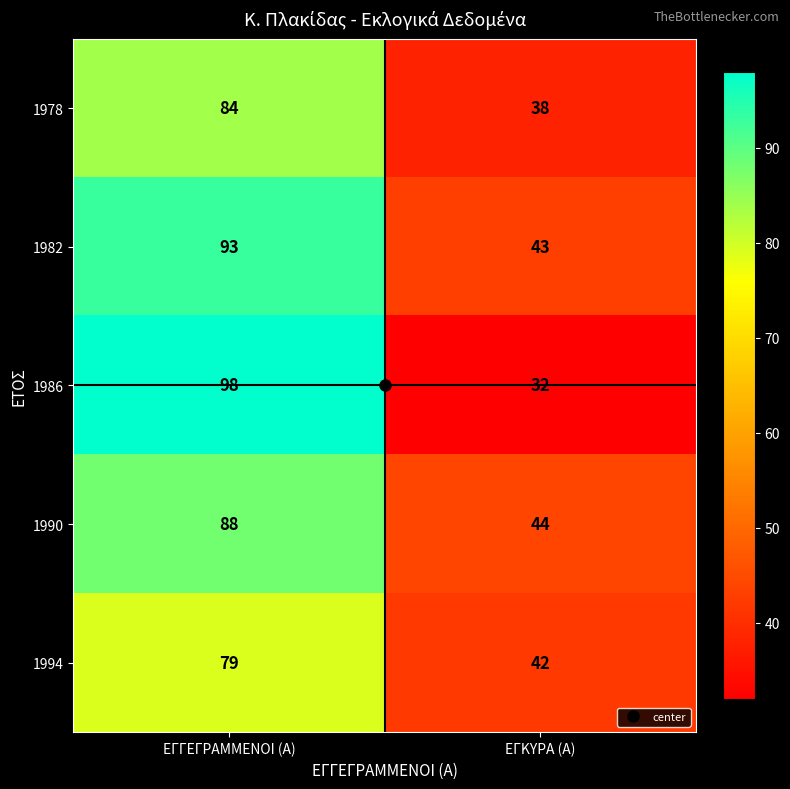

What is the smallest value displayed?

32